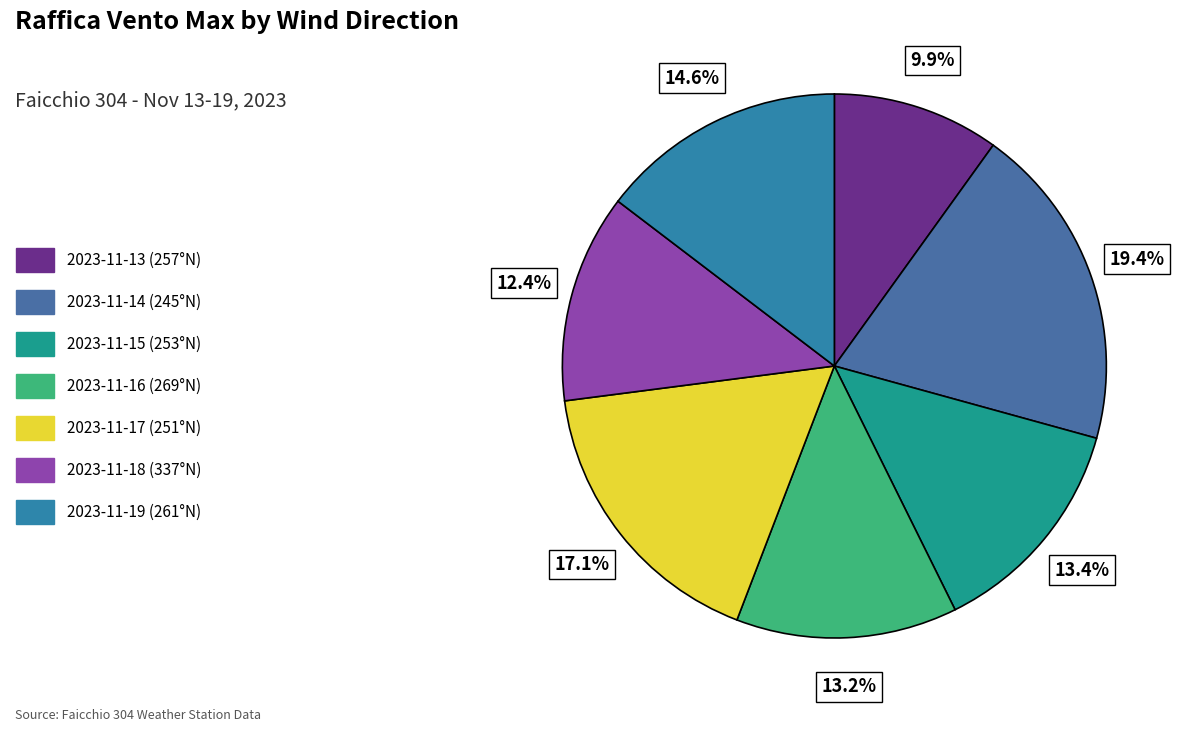

Is there a majority slice in this chart?

No